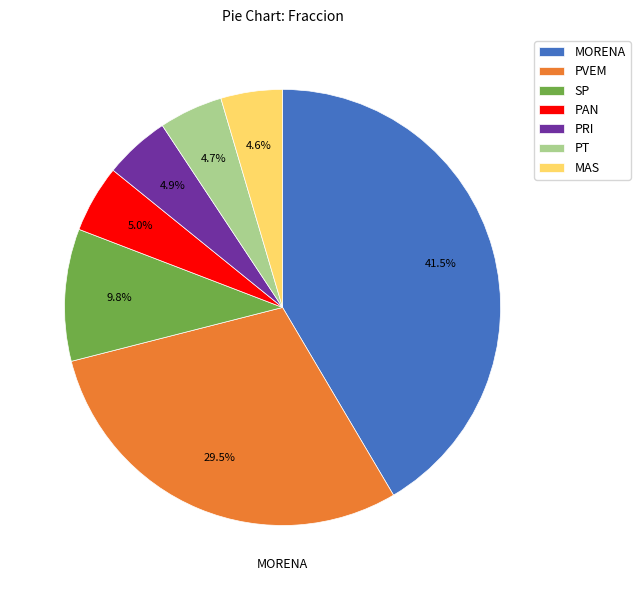

To the nearest percent, what is the difference between the largest and smallest slice percentages?

37%